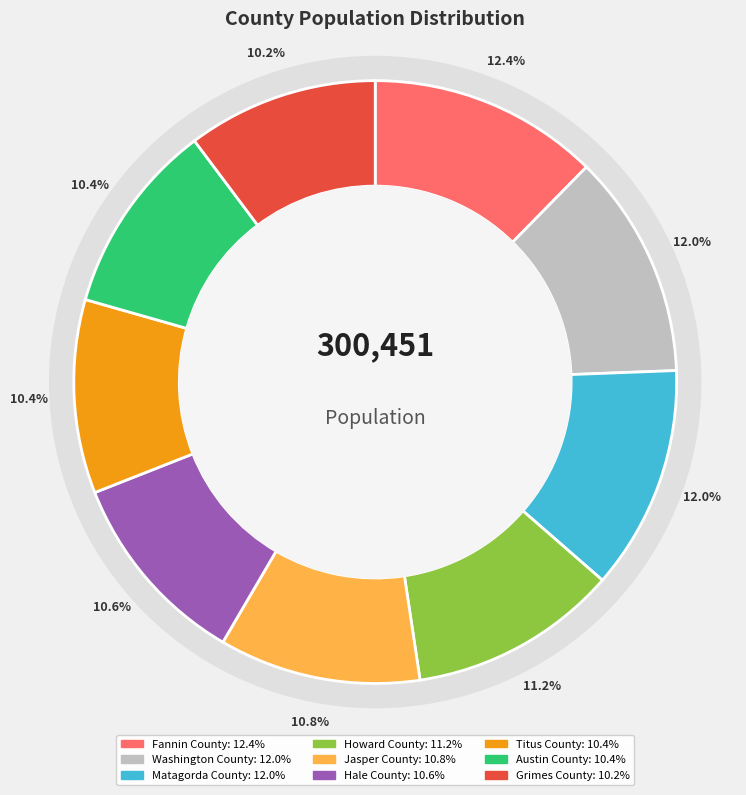

Is it true that Hale County is 11% of the pie?

True